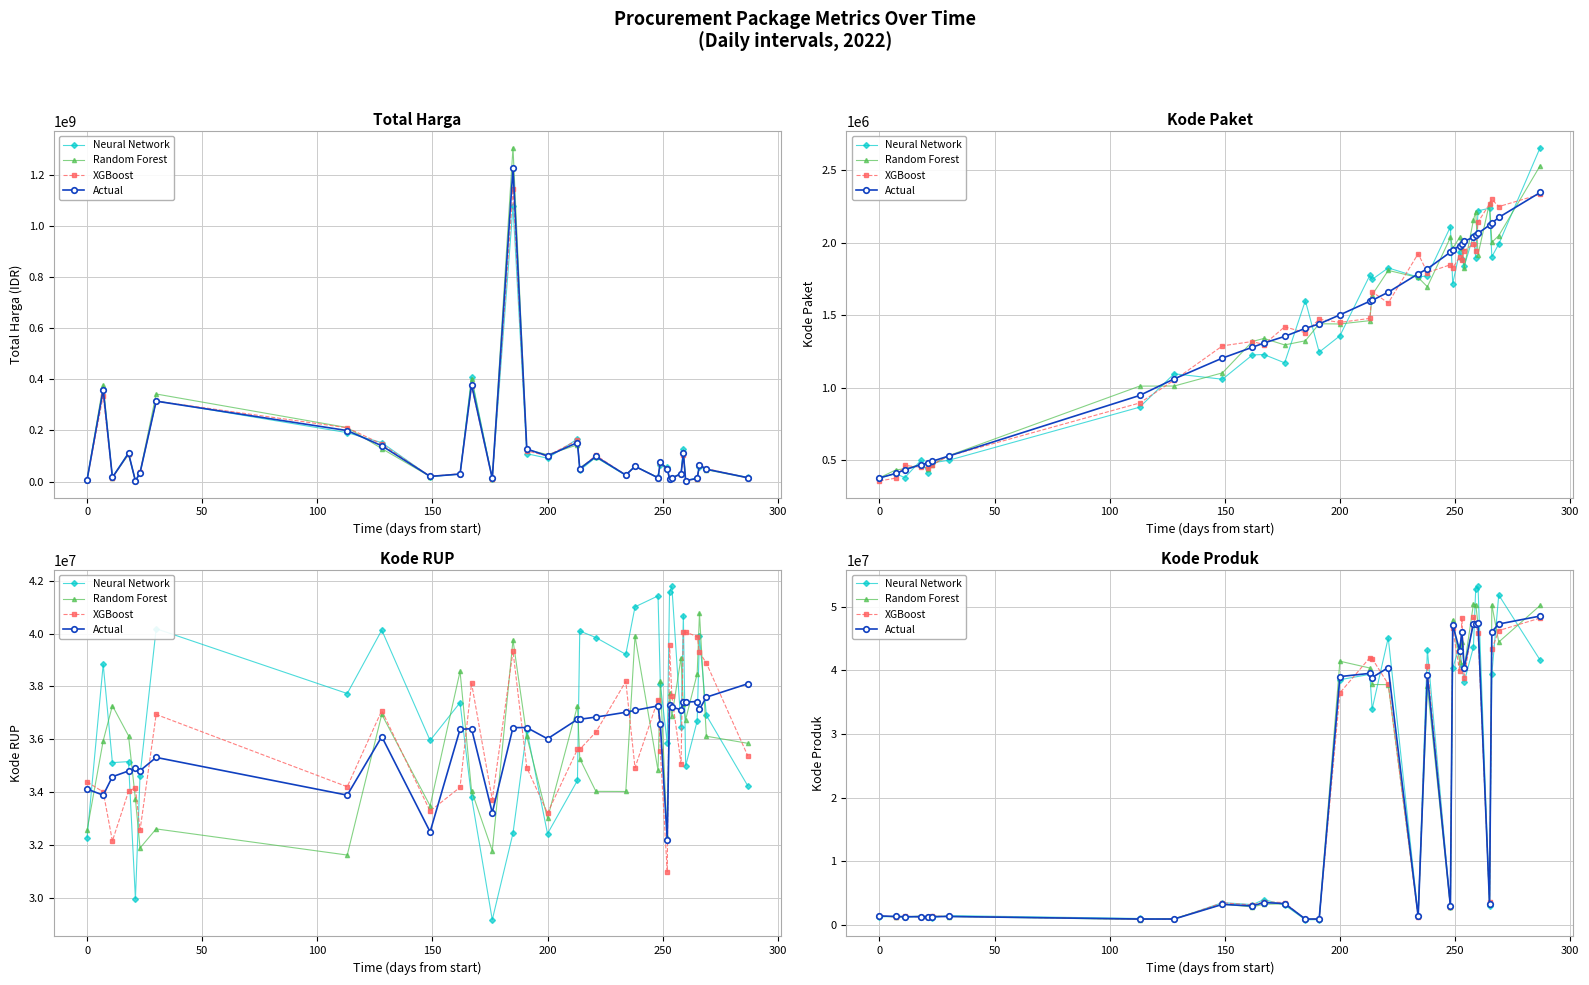

What is the label of the 25th point from the left?

24